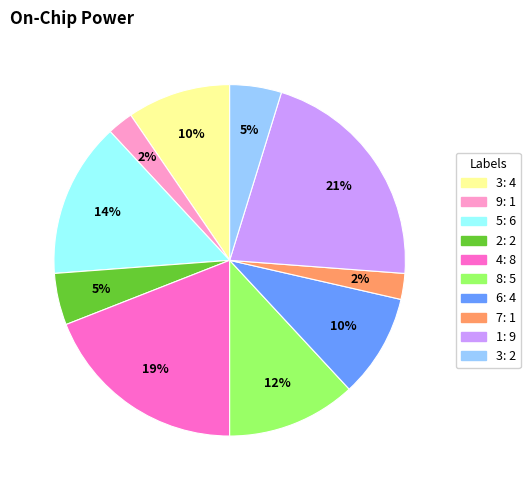

Does any single category account for the majority?

No